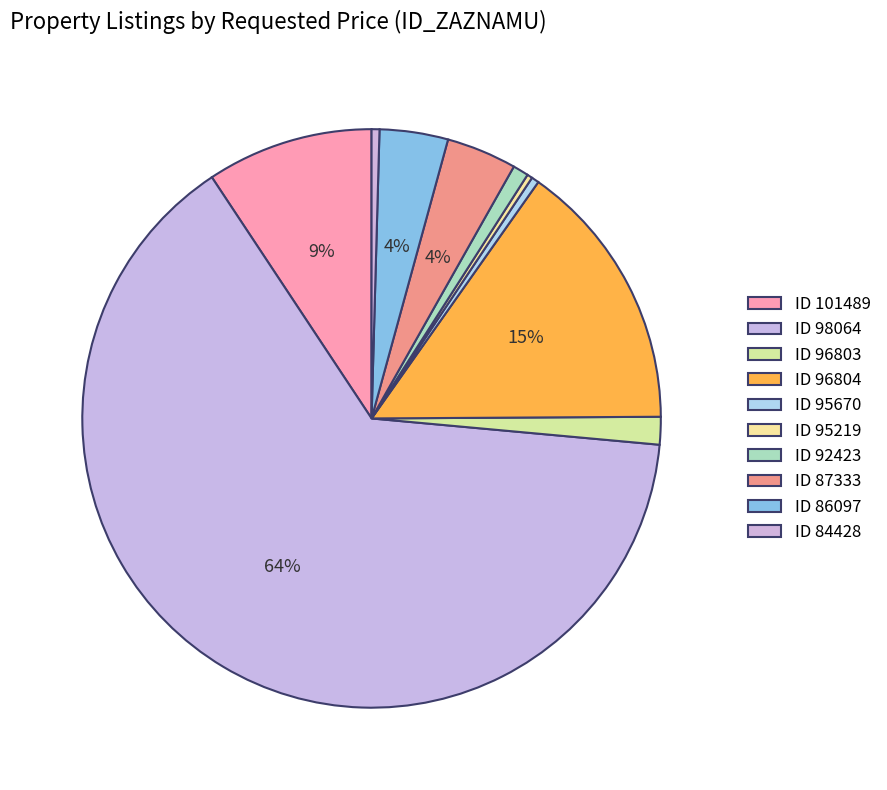

How many segments does this pie chart have?

10